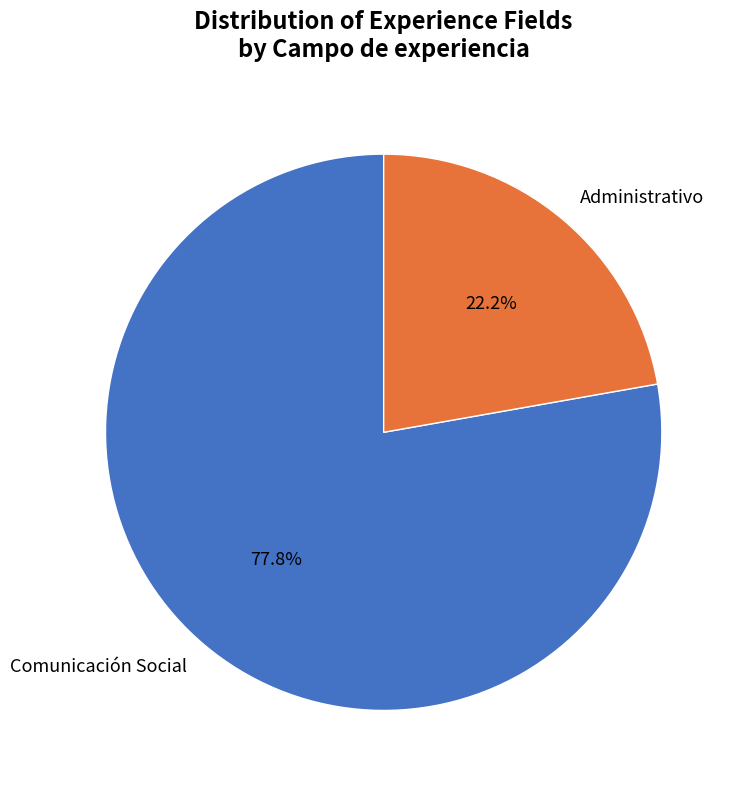

Rank the categories by value from highest to lowest.

Comunicación Social, Administrativo